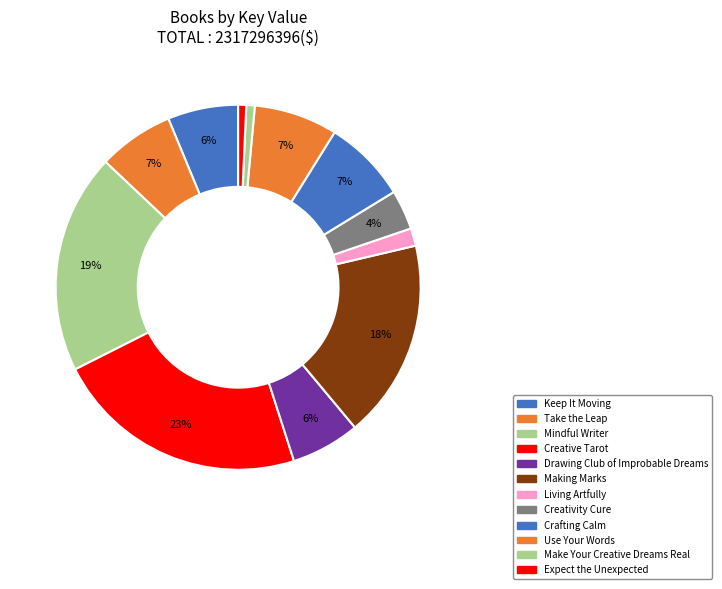

How many slices are in this pie chart?

12